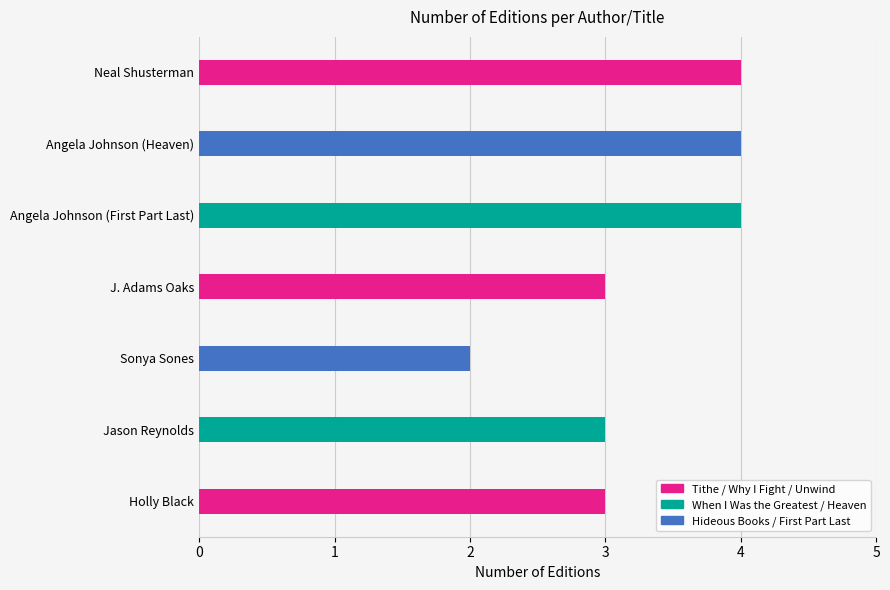

The value at Neal Shusterman is 4. True or false?

True